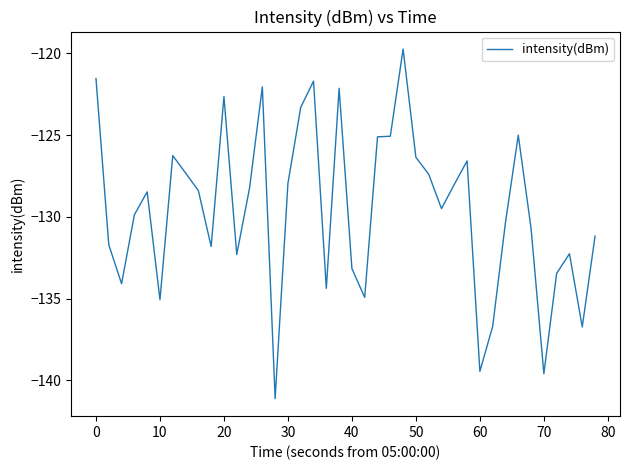

What is the greatest value displayed?

-119.7